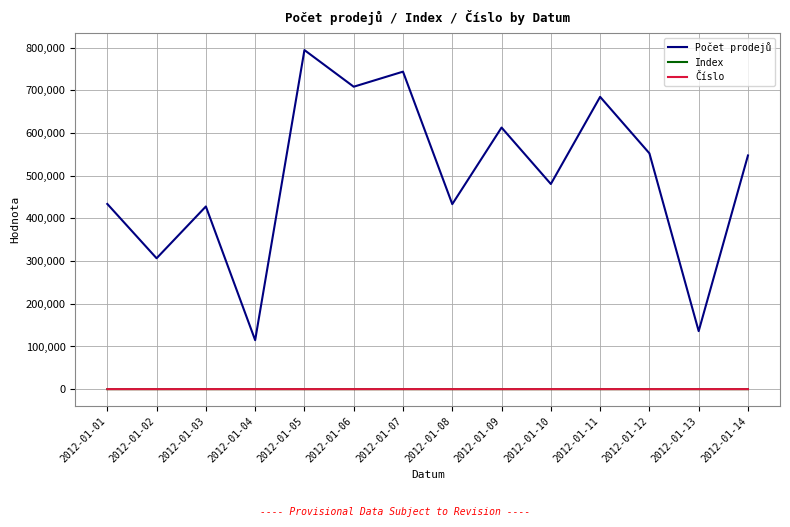

Count the number of data series in this chart.

3